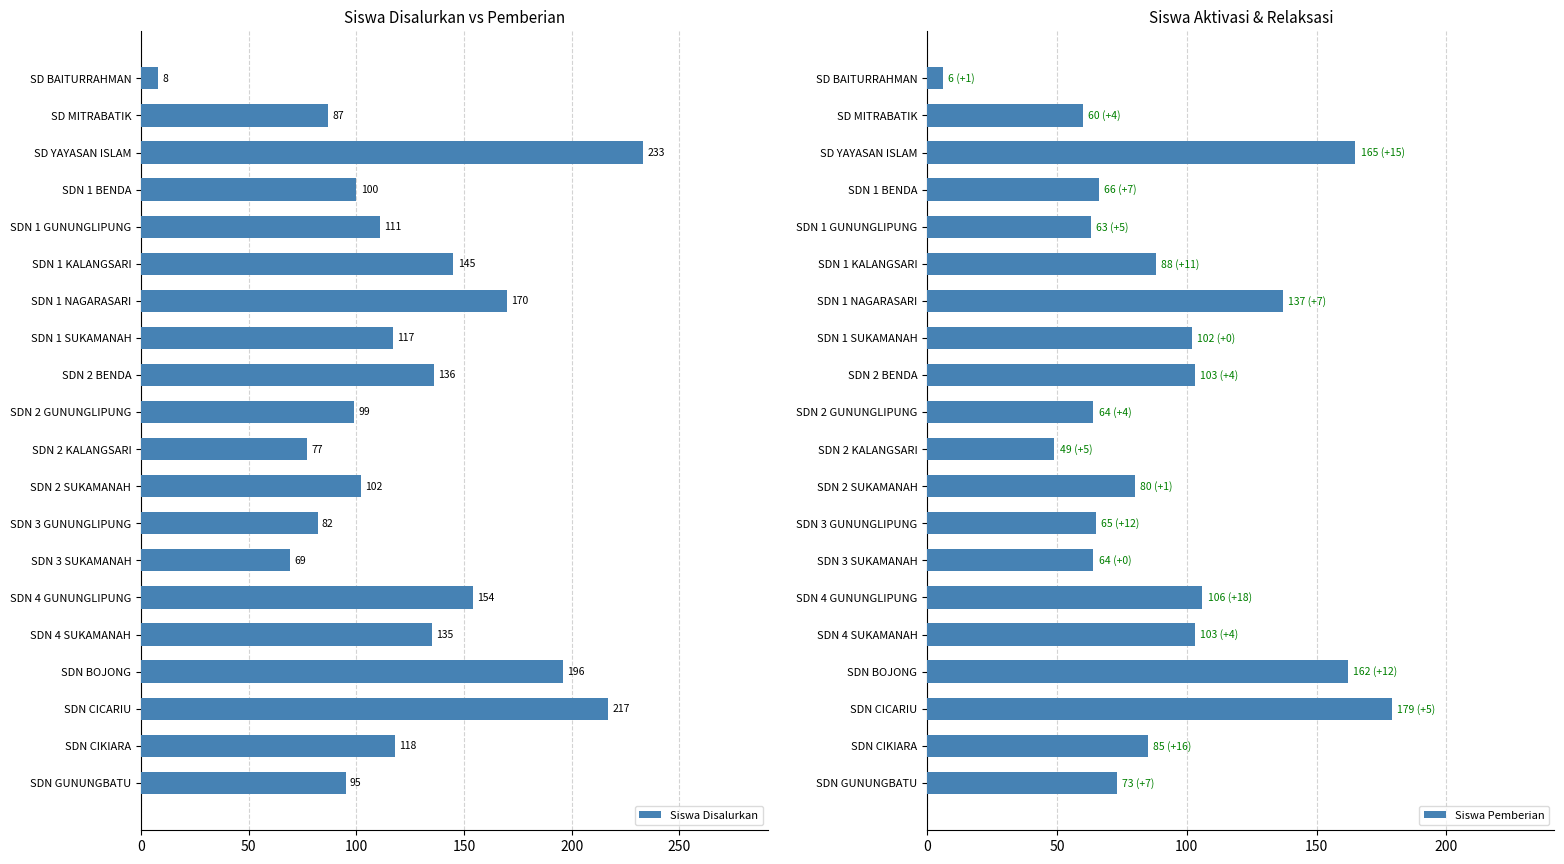

Reading left to right, list all the values displayed in this chart.

Siswa Disalurkan: 8	87	233	100	111	145	170	117	136	99	77	102	82	69	154	135	196	217	118	95
Siswa Pemberian: 6	60	165	66	63	88	137	102	103	64	49	80	65	64	106	103	162	179	85	73